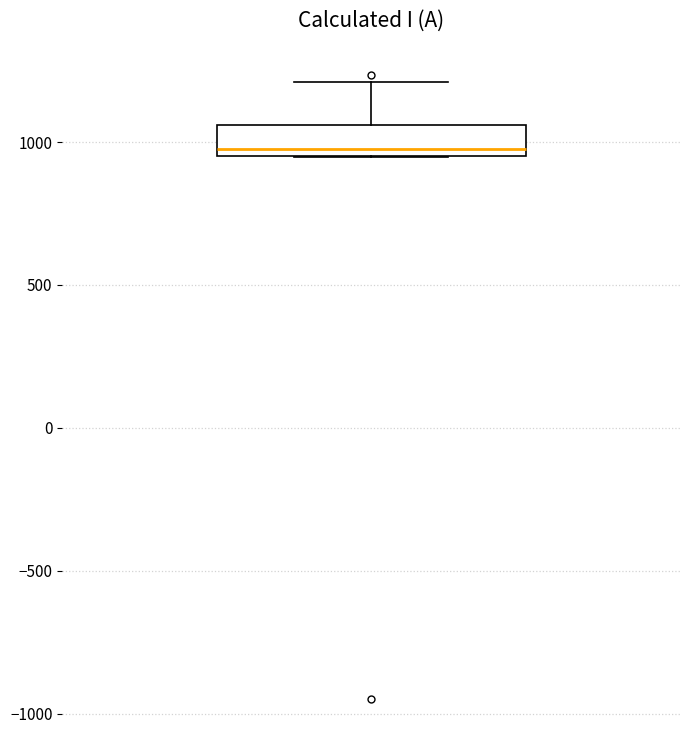

Read this box plot against the y-axis: the position of the median line, the range covered by the box, and the ends of both whiskers. The values are not printed on the chart, so give them approximately, as read against the axis.

median 1000, box 950 to 1050, whiskers 950 to 1200